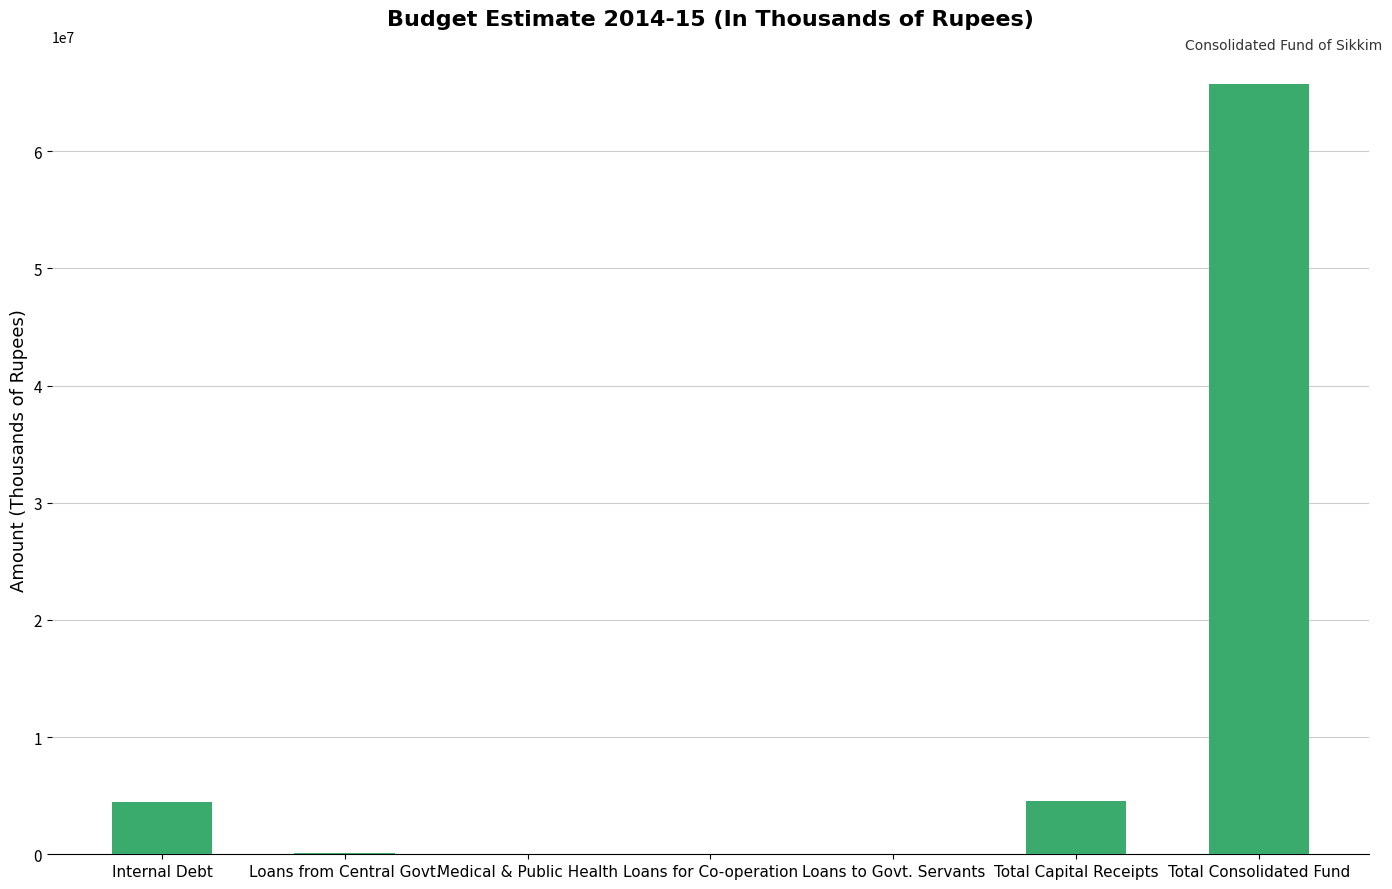

Between Loans to Govt. Servants and Total Consolidated Fund, which is larger?

Total Consolidated Fund